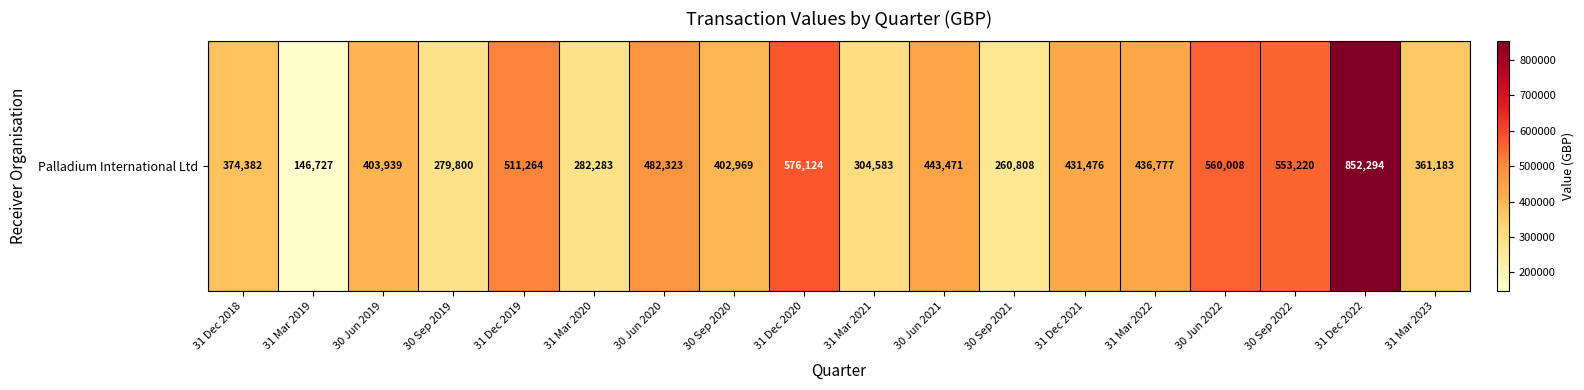

How many distinct data groups are displayed?

1